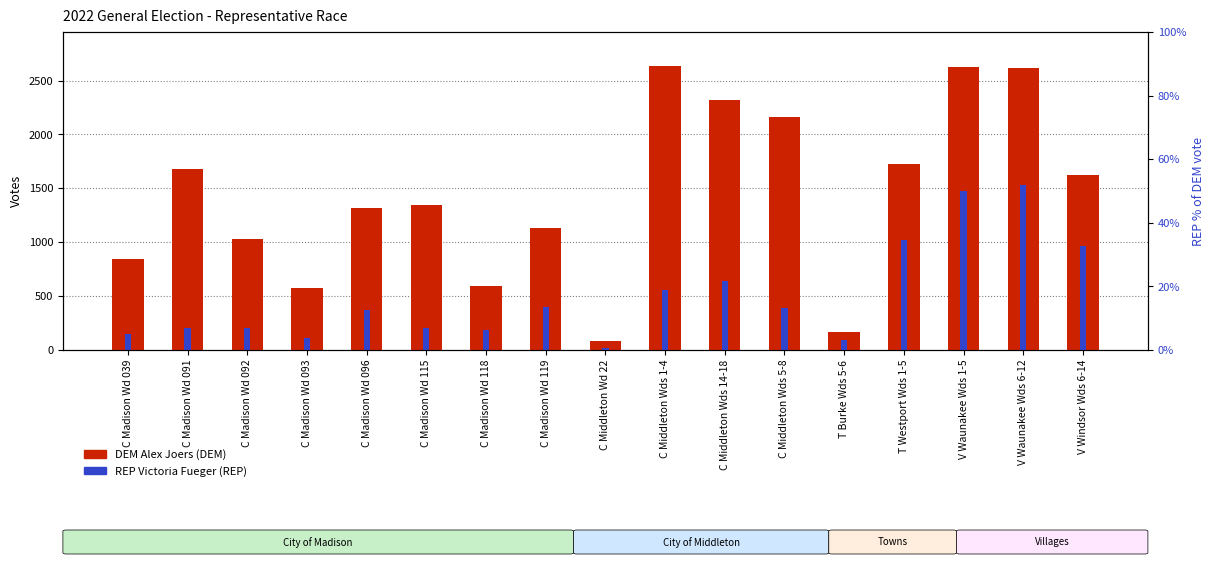

What position from the left is C Middleton Wd 22?

9